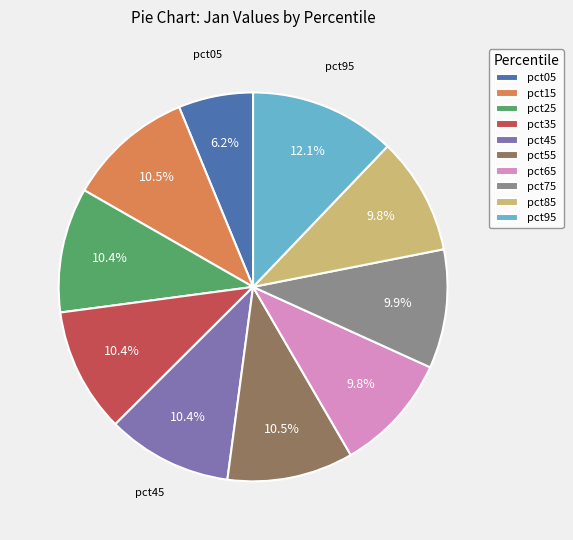

Is there a majority slice in this chart?

No